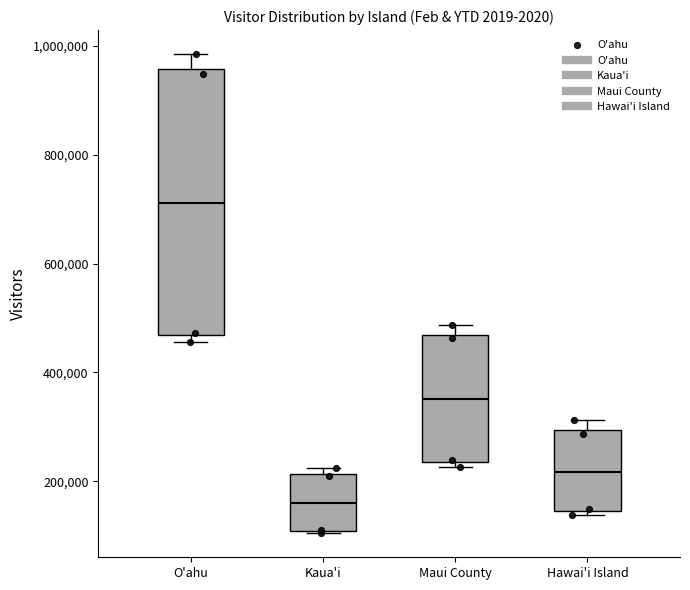

Where is the lower edge of the box for Hawai'i Island on the y-axis? The values are not printed on the chart, so give them approximately, as read against the axis.

140000